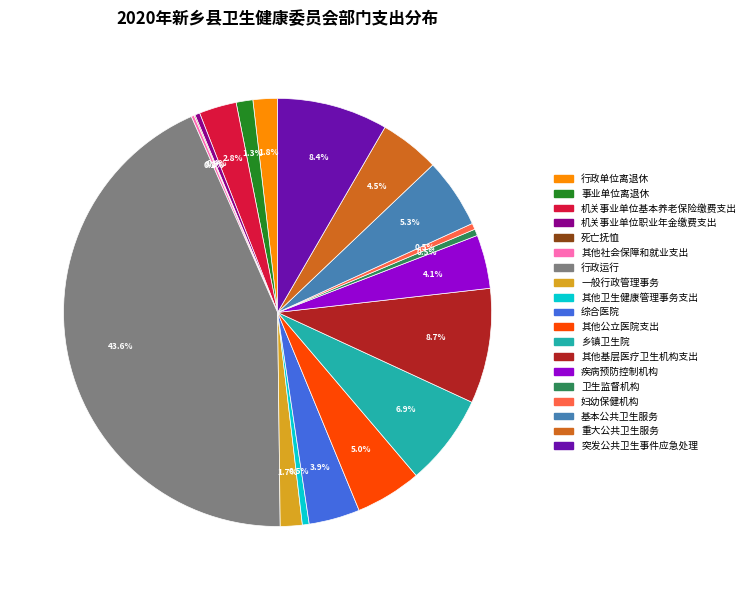

Between 机关事业单位职业年金缴费支出 and 重大公共卫生服务, which is larger?

重大公共卫生服务